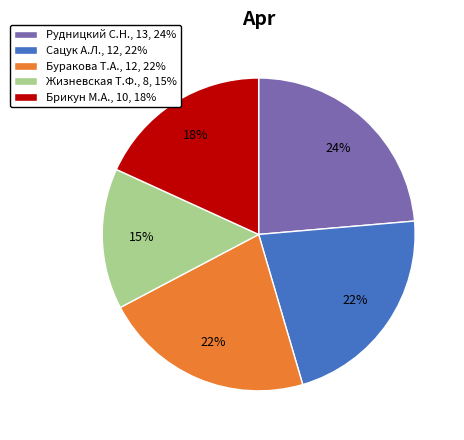

How many segments does this pie chart have?

5